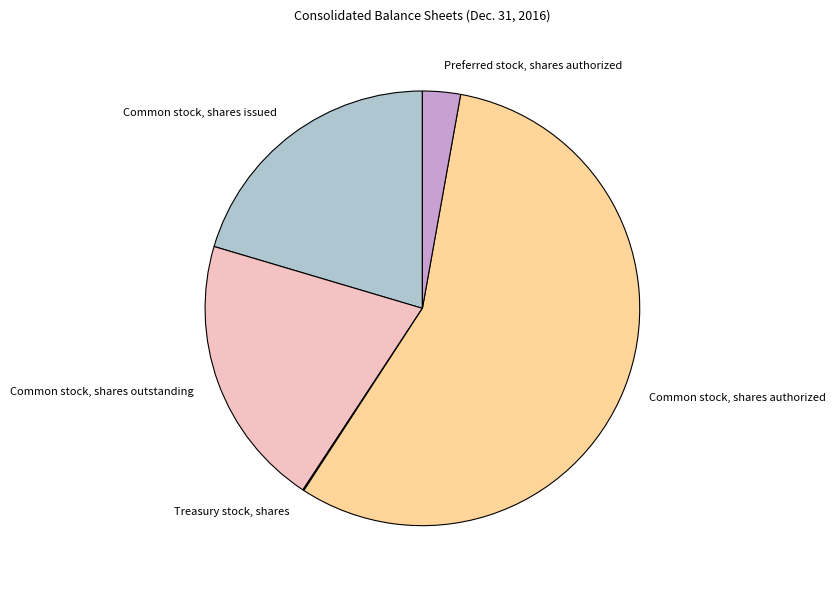

Which slice is the largest?

Common stock, shares authorized